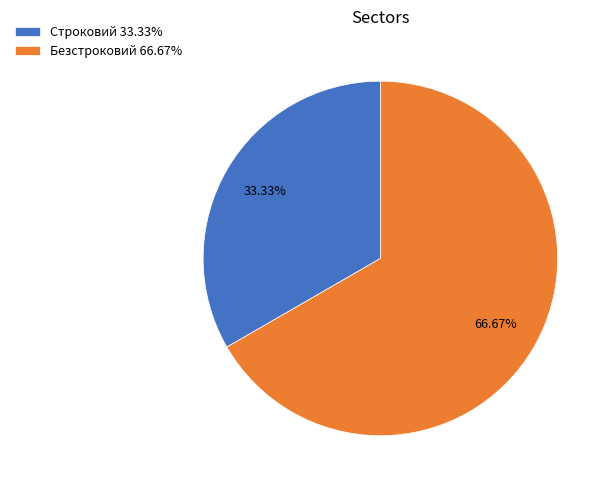

What is the majority slice?

Безстроковий